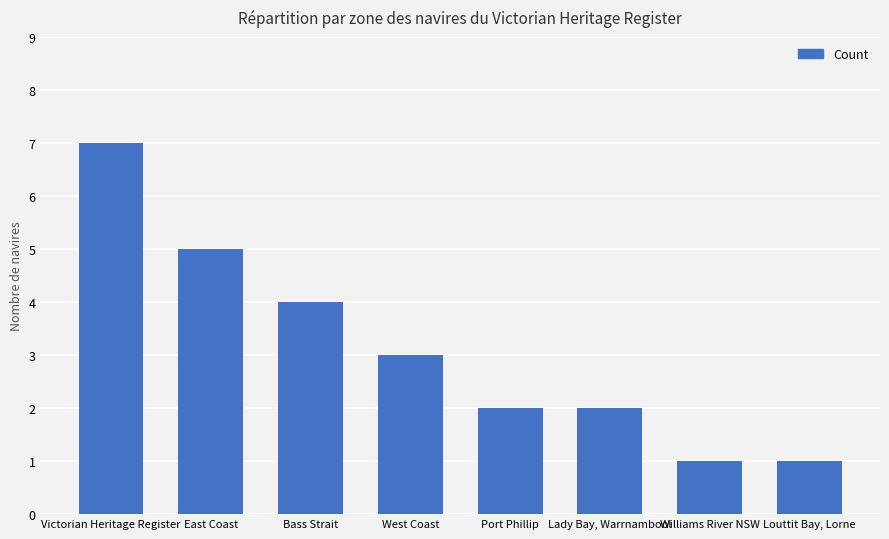

What is the difference between the maximum and minimum values?

6